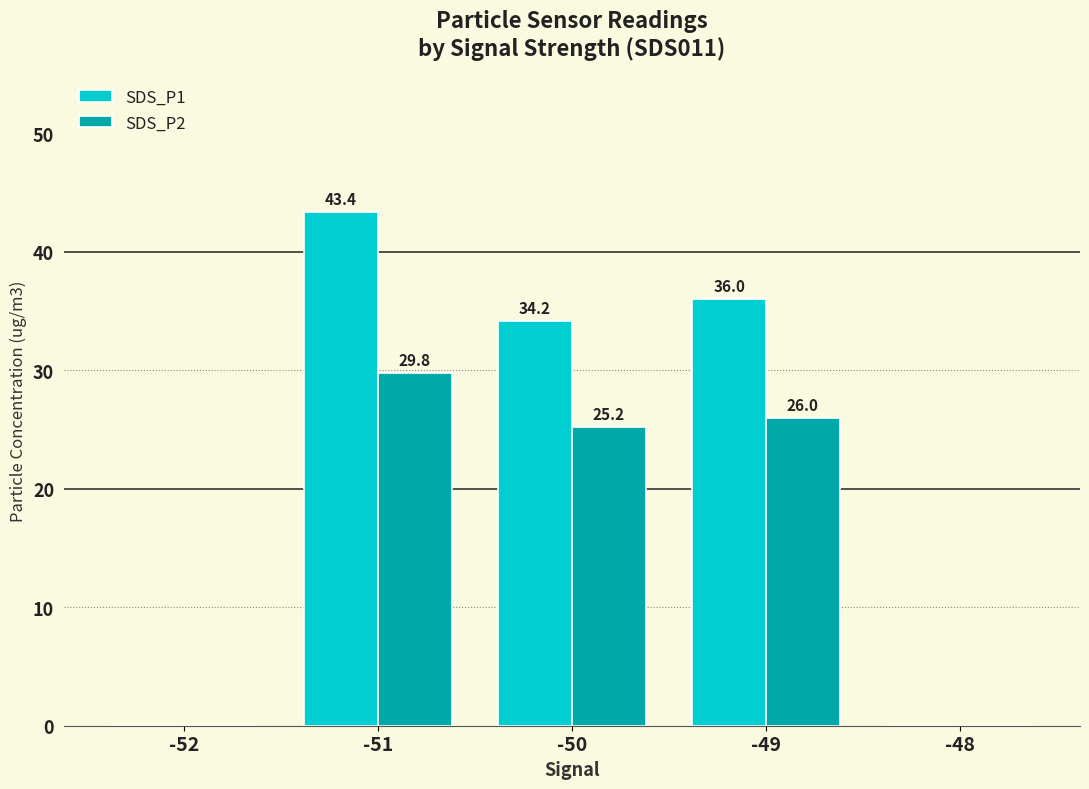

What is the maximum value shown in the chart?

43.4